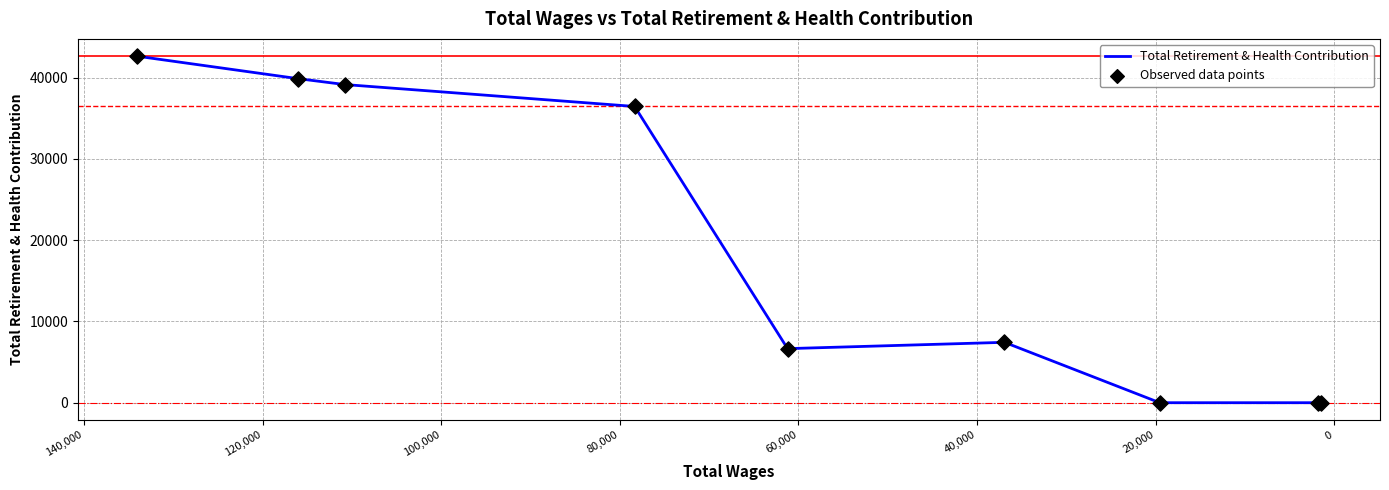

Which series has the largest total across all categories?

Total Retirement & Health Contribution